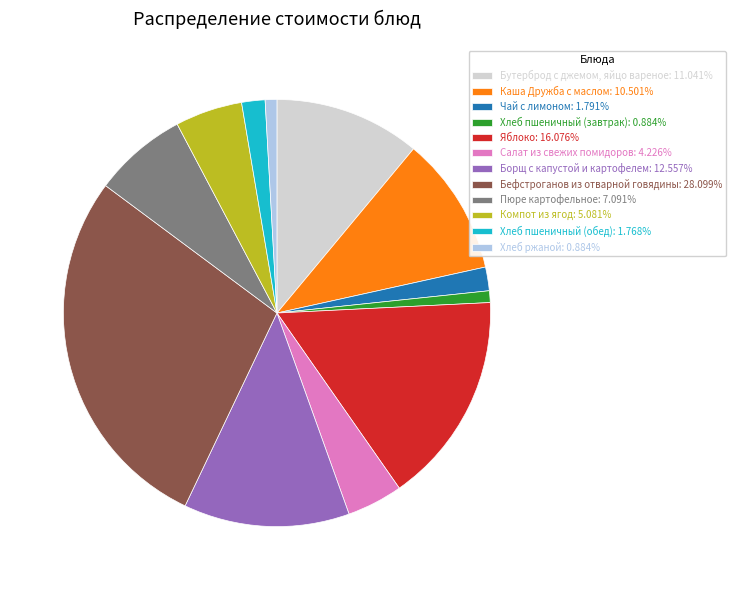

Is there any slice that represents more than half of the pie?

No